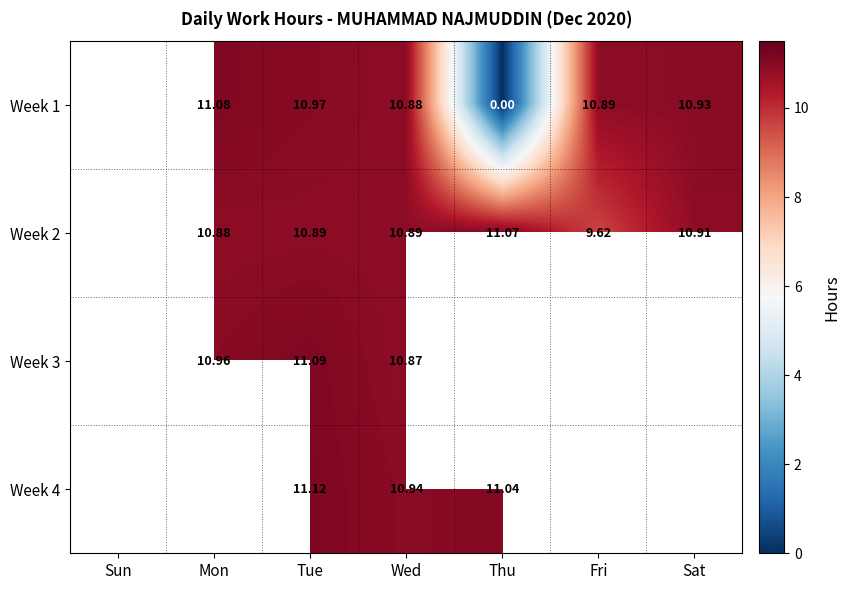

True or false: Week 1 has a value of 15.4 at Mon.

False